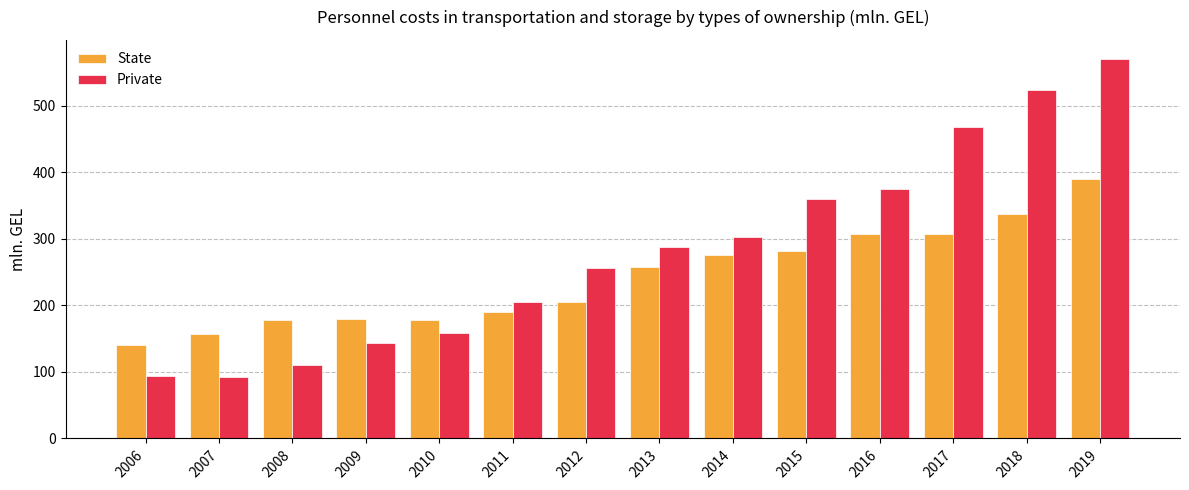

Is it true that Private equals 302.5 at 2014?

True